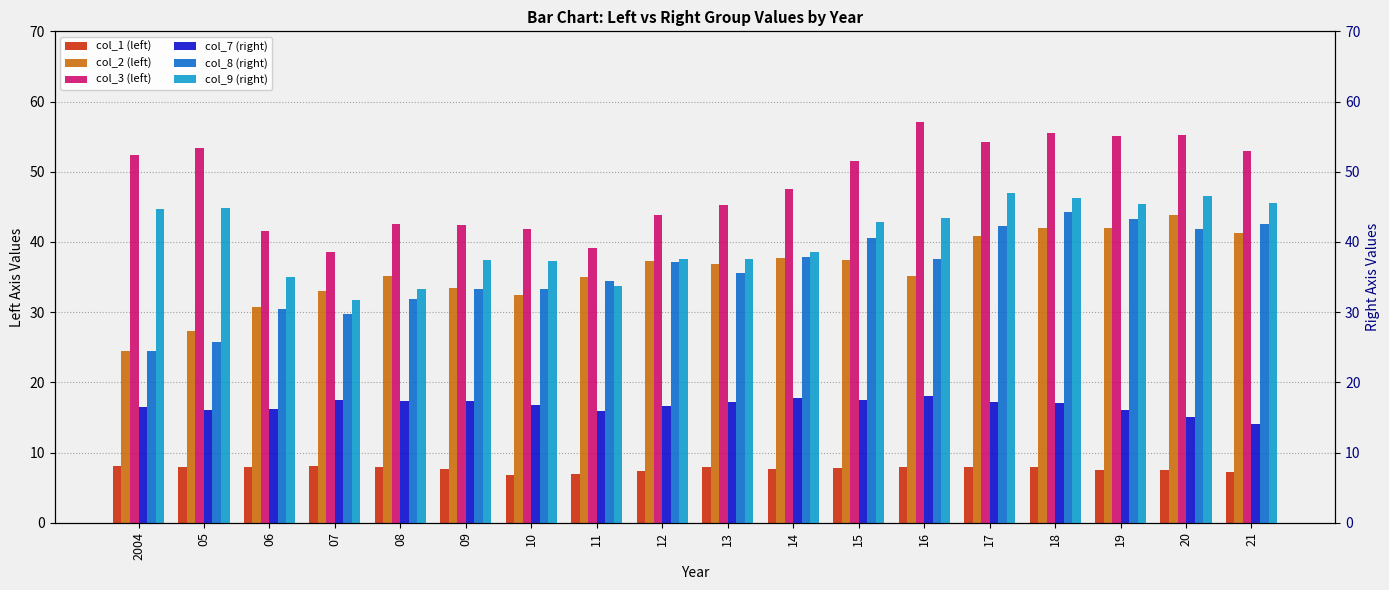

Which has a higher value, 14 or 18?

18